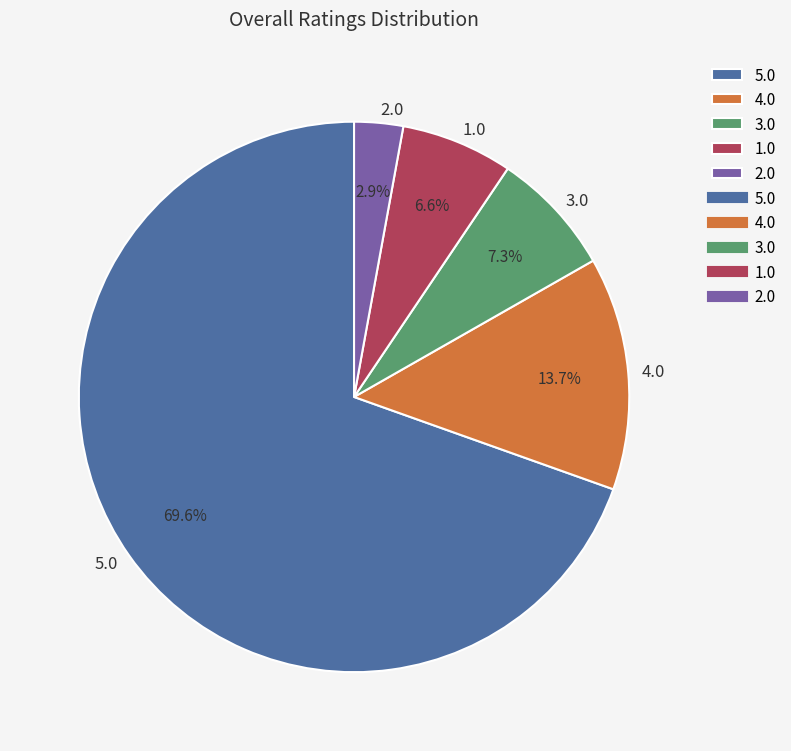

Which has a higher value, 1.0 or 5.0?

5.0